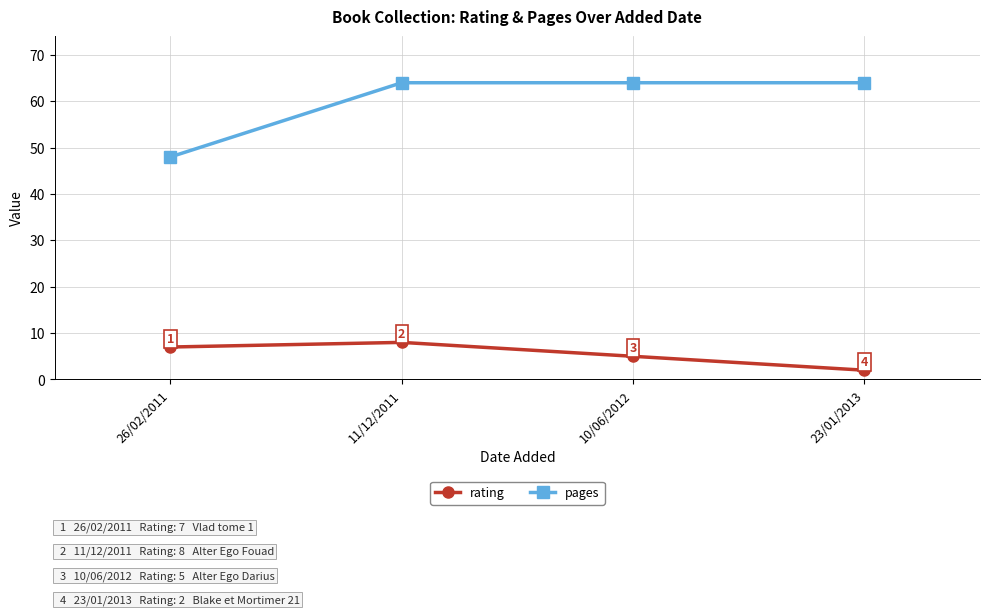

What are all the series names shown in the legend?

rating, pages